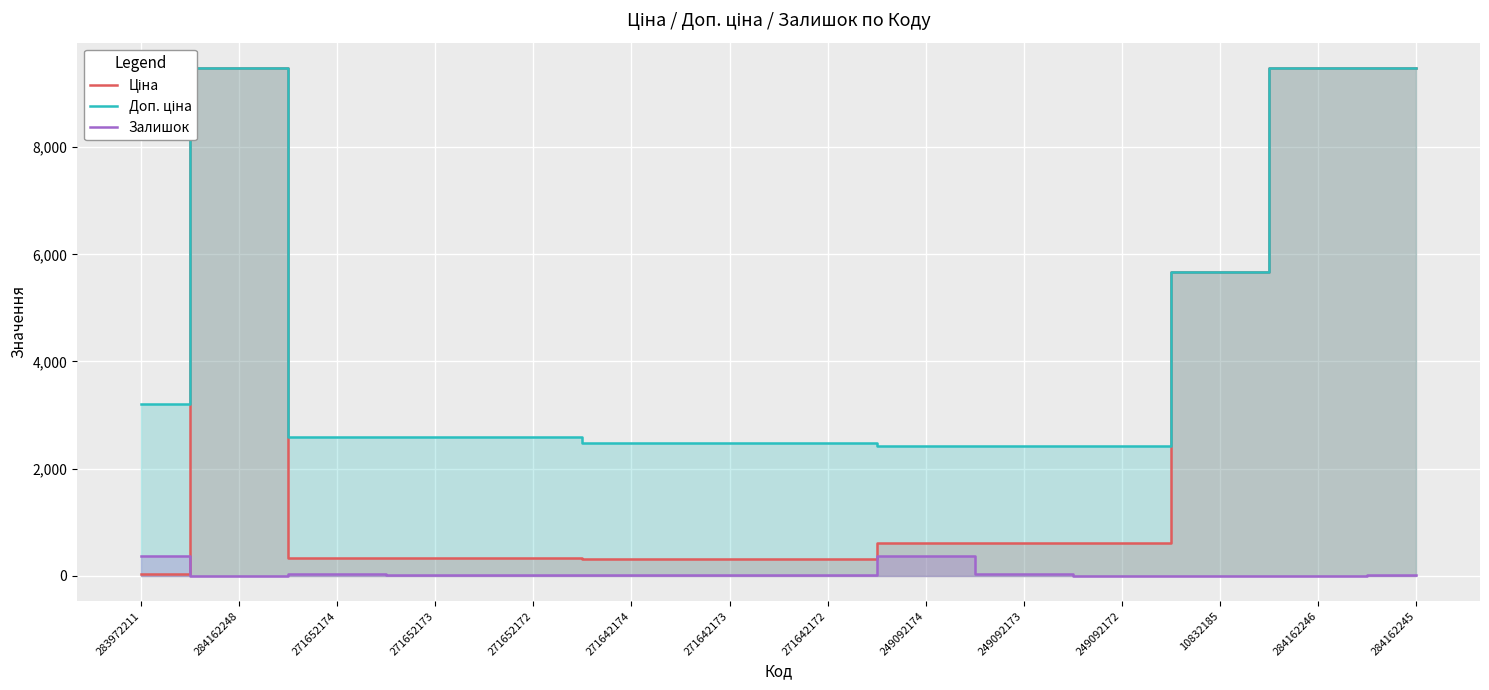

Where is the first local maximum for Ціна?

284162248